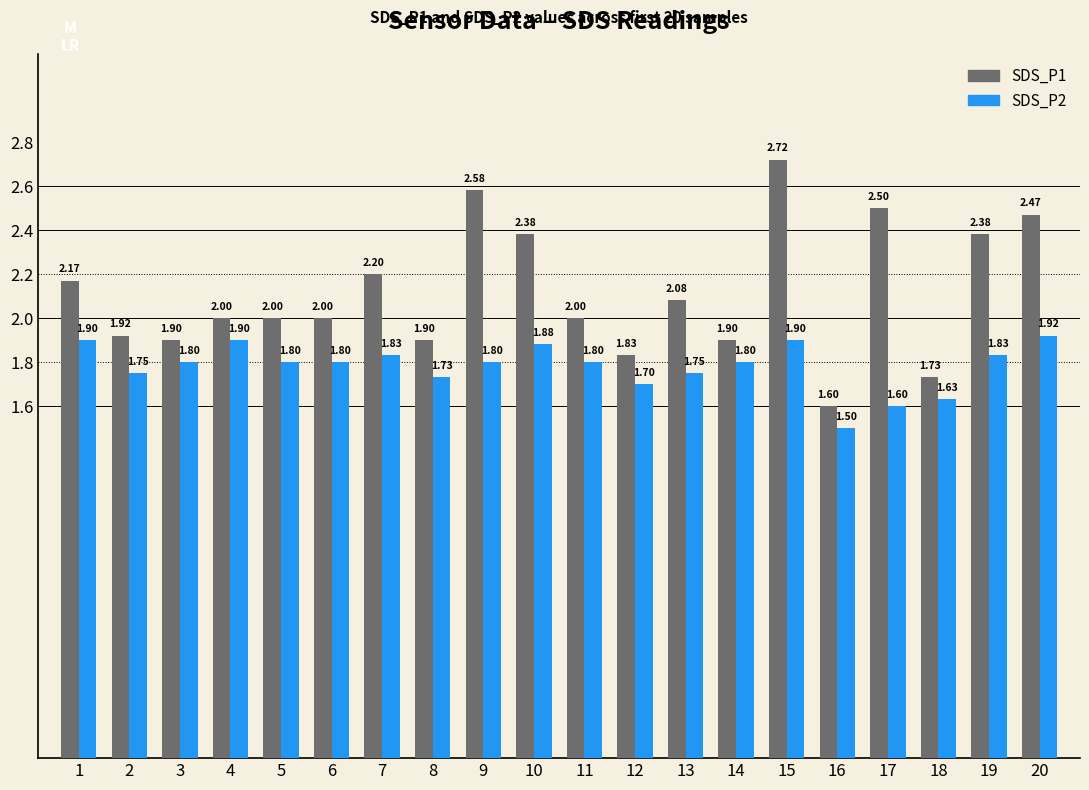

How many distinct data groups are displayed?

2